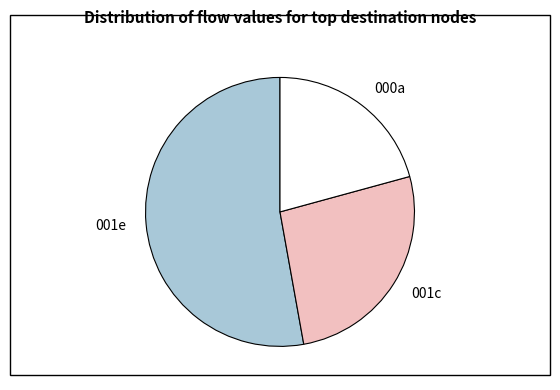

What is the ratio of the value at 000a to the value at 001c?

0.8